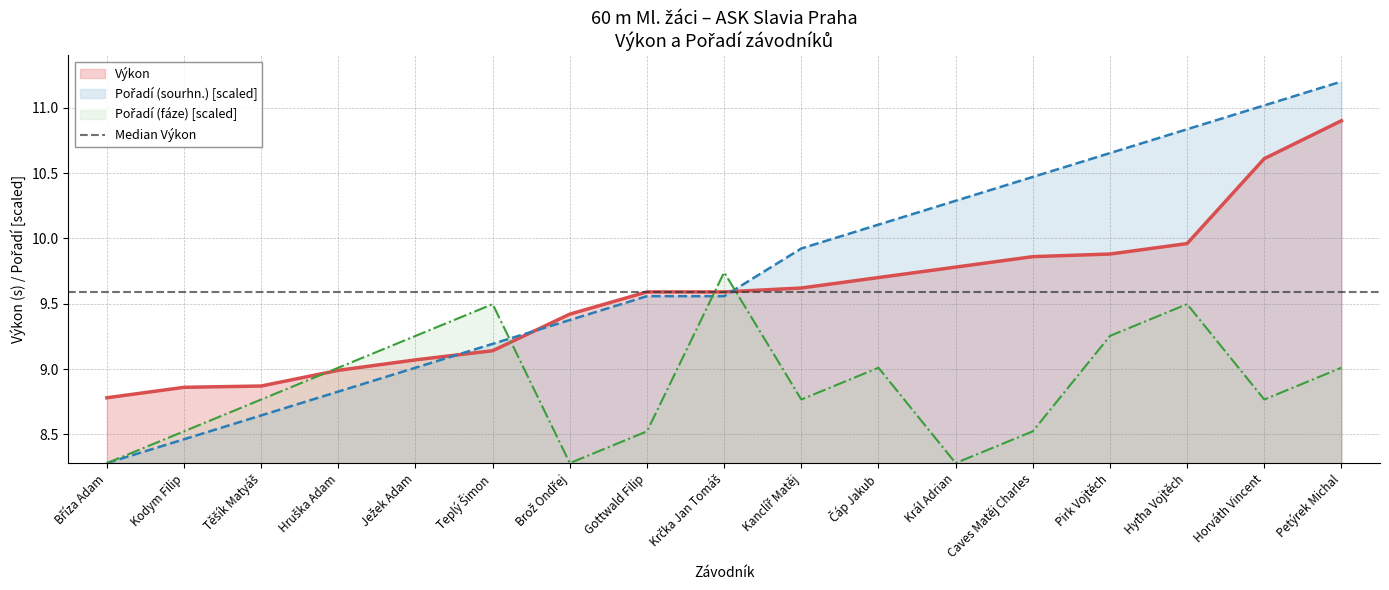

What is the difference between the second highest and minimum values in the Výkon series?

1.8